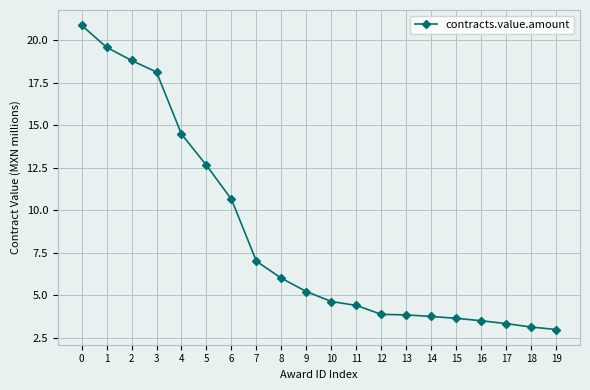

Read the value at 2.

18.8